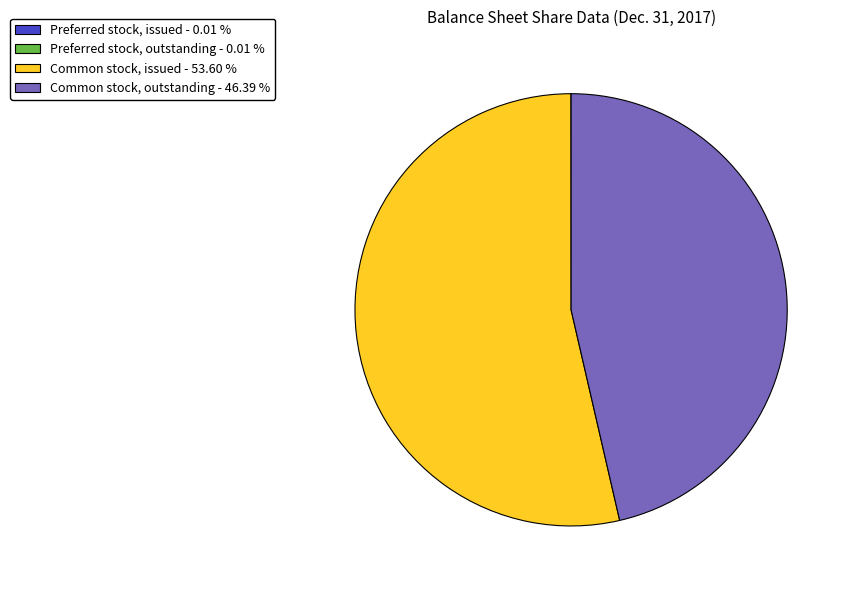

Does any single category account for the majority?

Yes